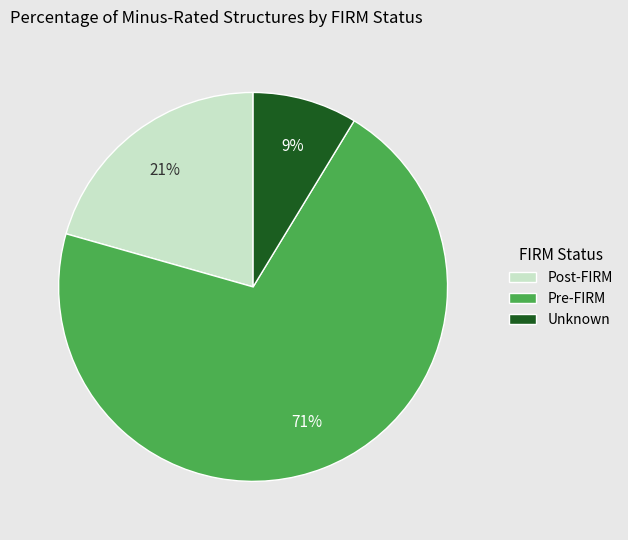

Which category has the biggest portion of the pie?

Pre-FIRM